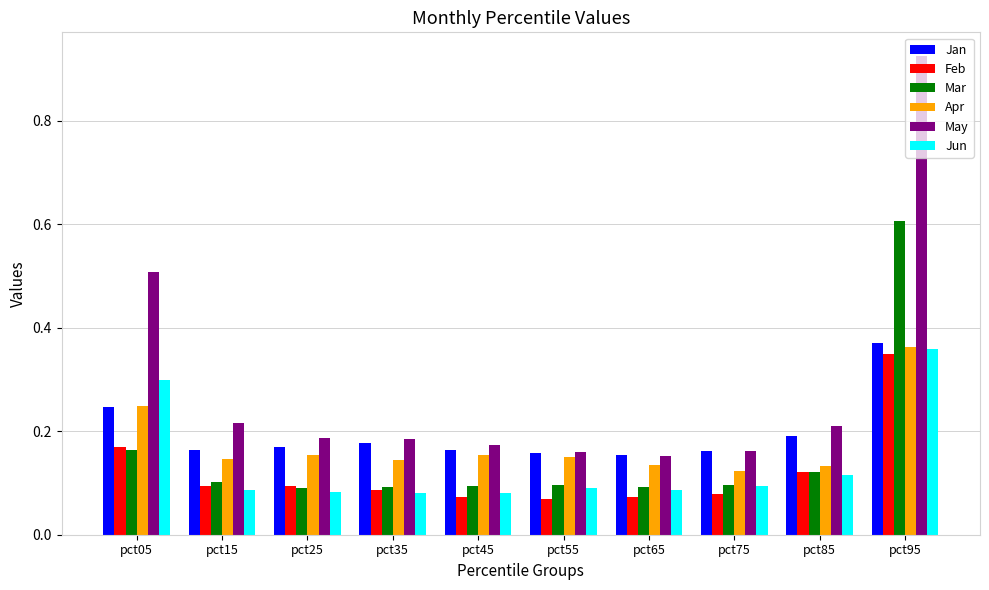

Count the Jun values in the range 0 to 1.

10